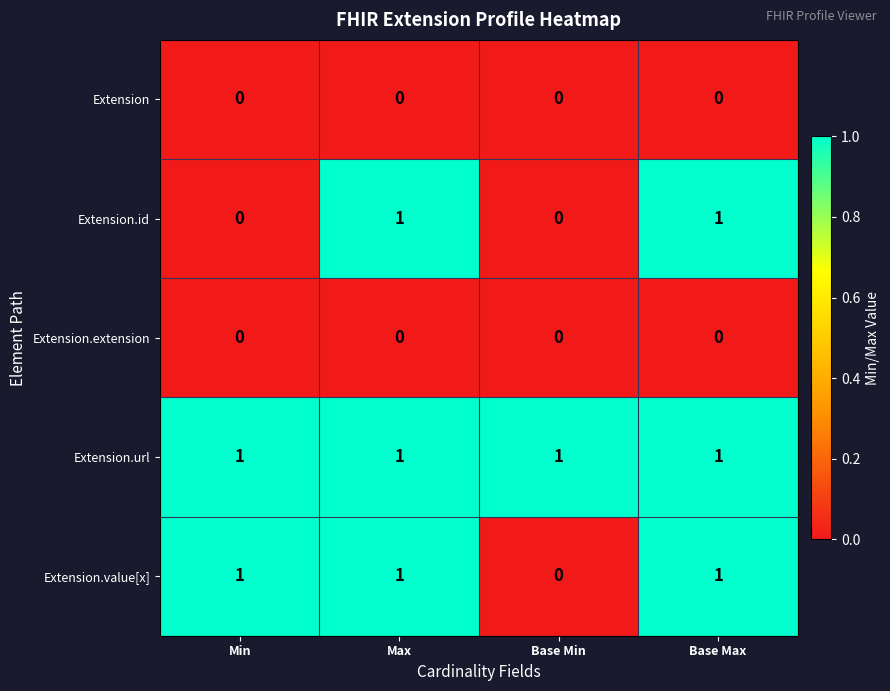

What is the total value across all series at Max?

3